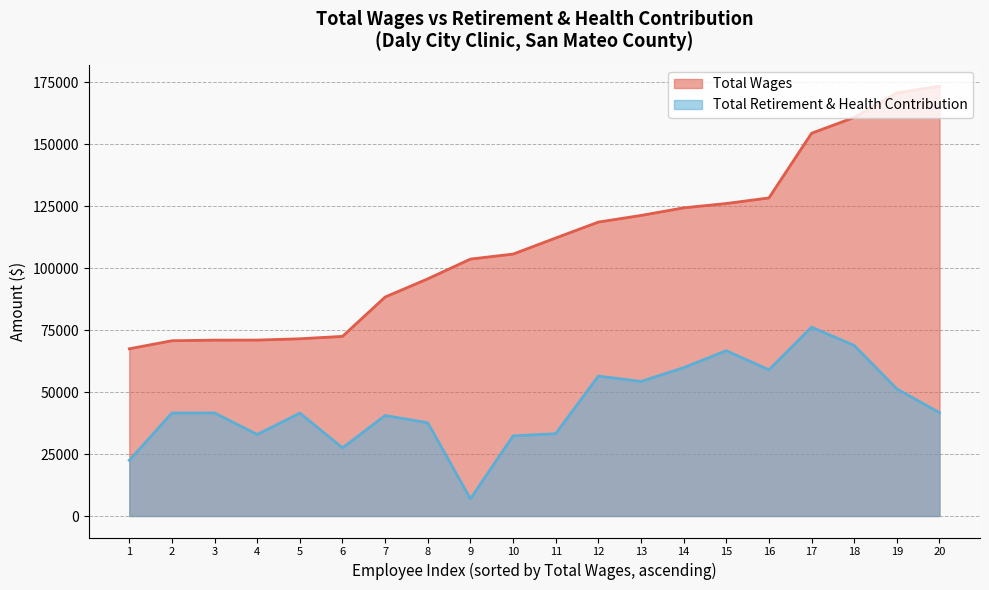

List the series in order of their peak value, highest first.

Total Wages, Total Retirement & Health Contribution